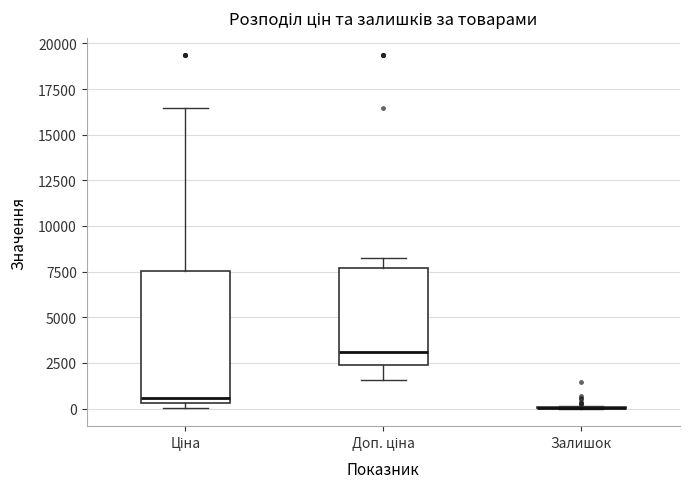

Reading left to right, transcribe this box plot: for each box, give where its median line is, the range the box spans, and where its two whiskers end, as read against the y-axis. The values are not printed on the chart, so give them approximately, as read against the axis.

Ціна: median 500 (just above the box's lower edge), box 500 to 7500, whiskers 0 to 16500
Доп. ціна: median 3000, box 2500 to 7500, whiskers 1500 to 8000
Залишок: box collapsed to a line at 0, whiskers 0 to 0